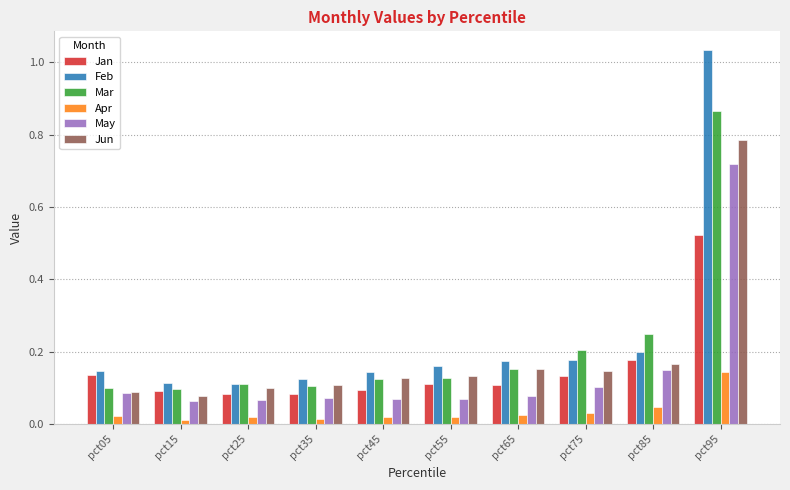

Is it true that Jun equals 0.2 at pct85?

True